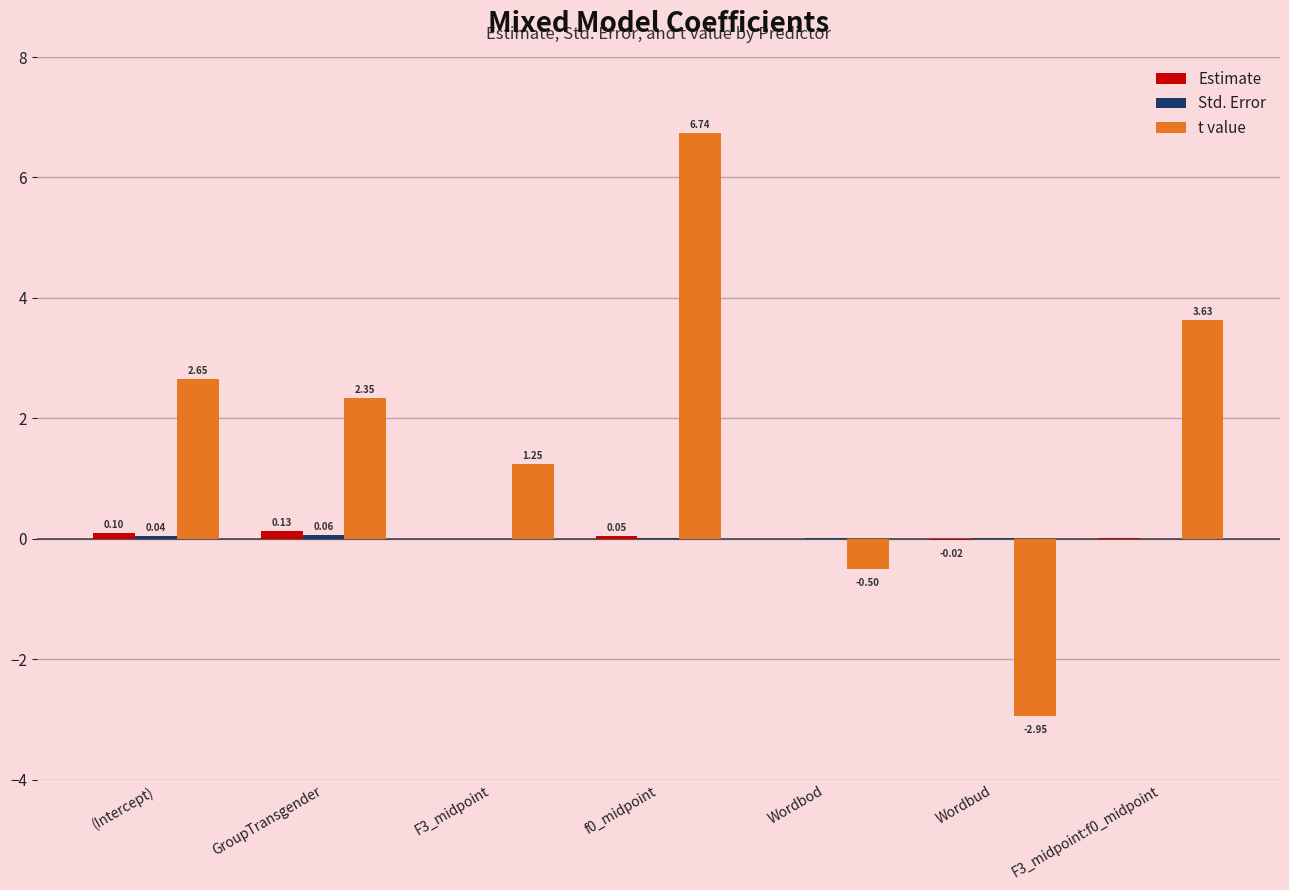

Are the bars horizontal?

No